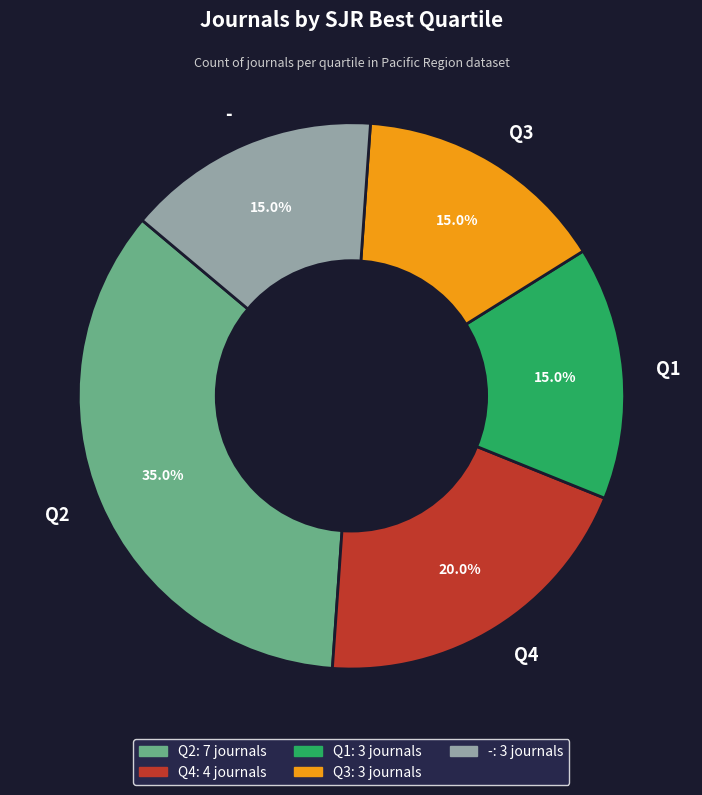

What percentage do Q4 and - together represent?

35.0%